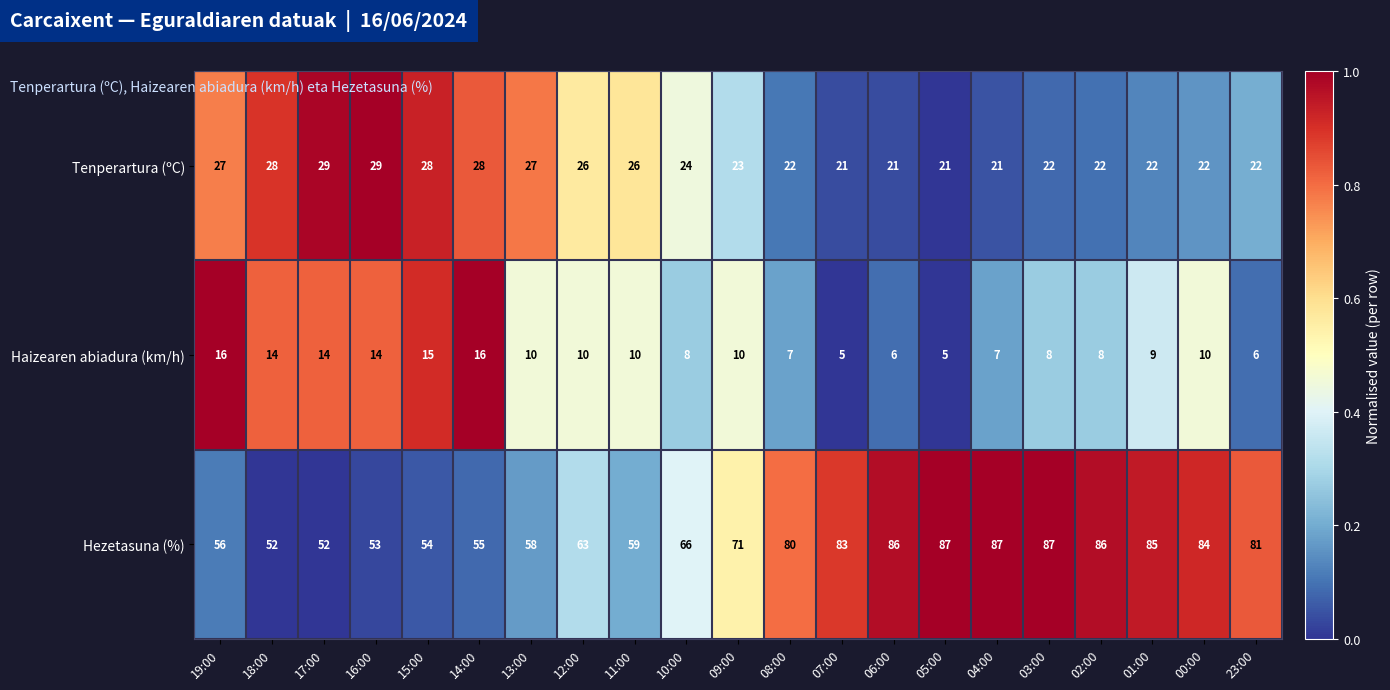

What is the maximum value shown in the chart?

87